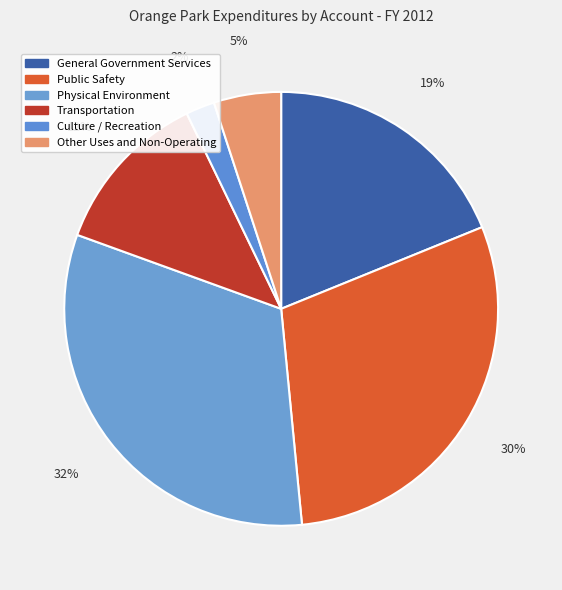

True or false: Physical Environment accounts for 42% of the total.

False